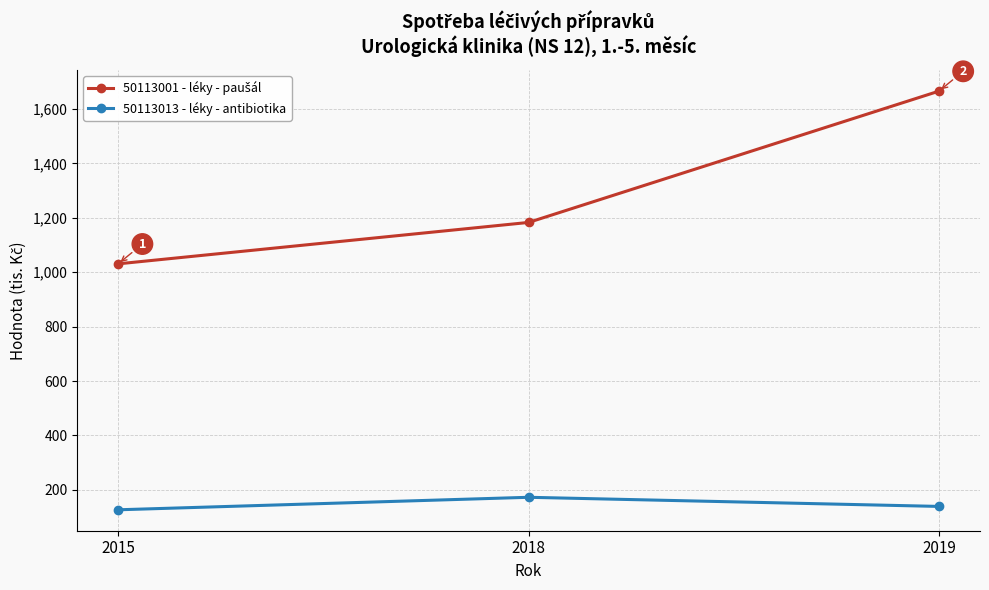

What is the total value across all series at 2019?

1804.9